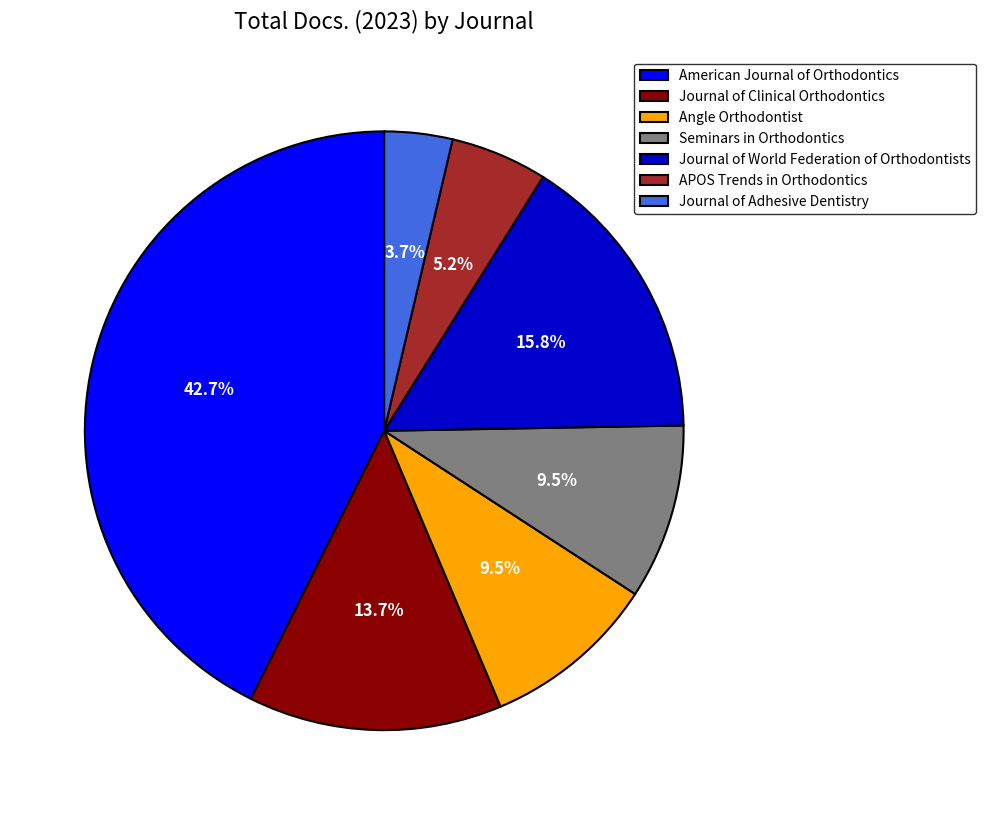

Does any single category account for the majority?

No